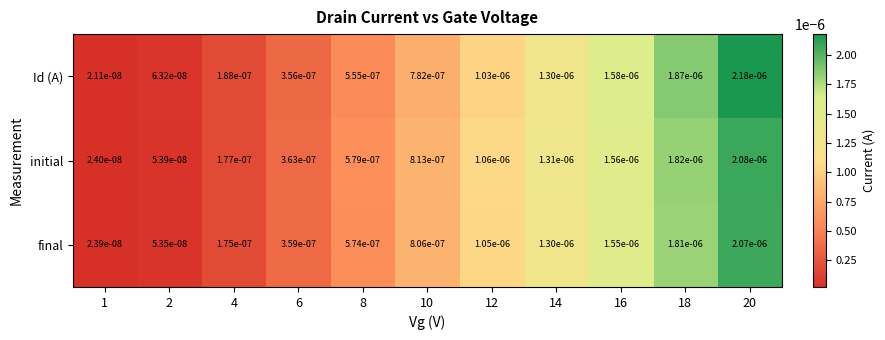

How many categories are shown in the chart?

11